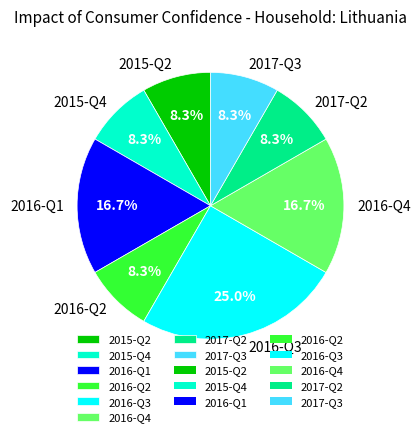

Is there a majority slice in this chart?

No